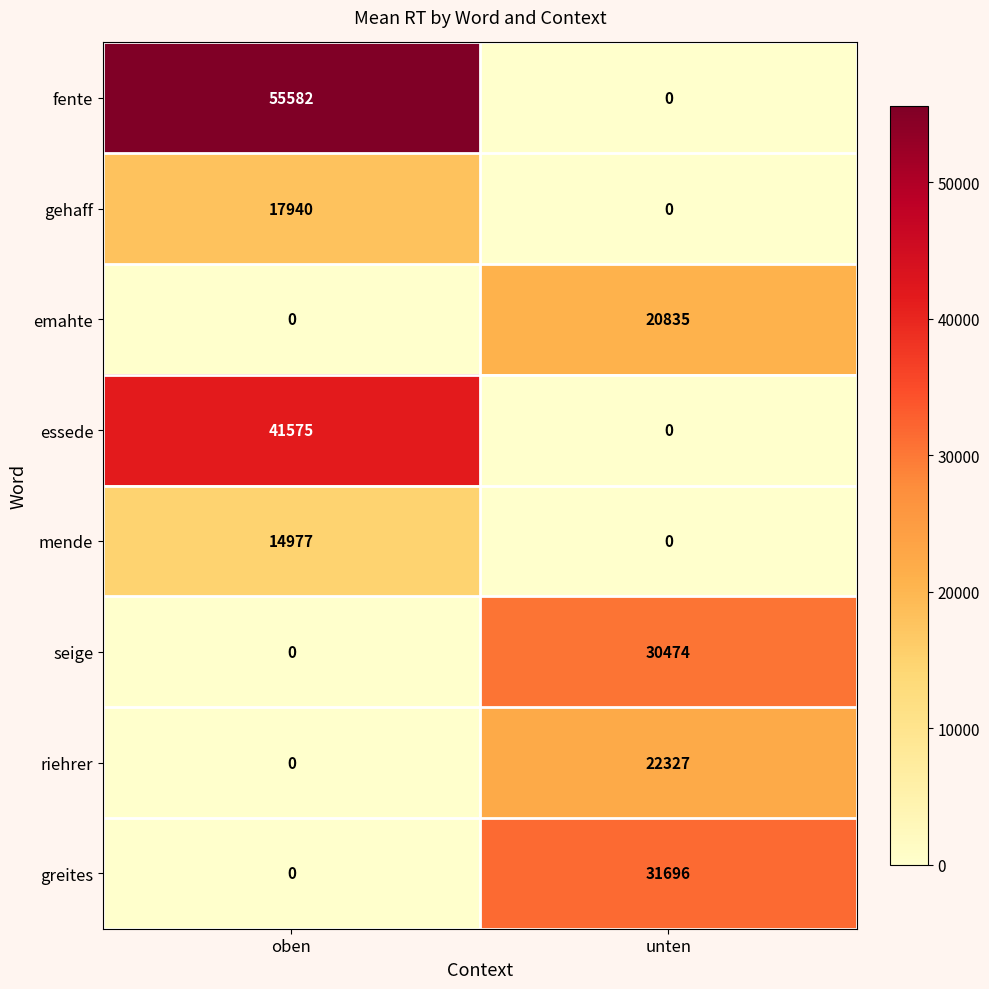

Rank the series by their maximum value, from highest to lowest.

fente, essede, greites, seige, riehrer, emahte, gehaff, mende